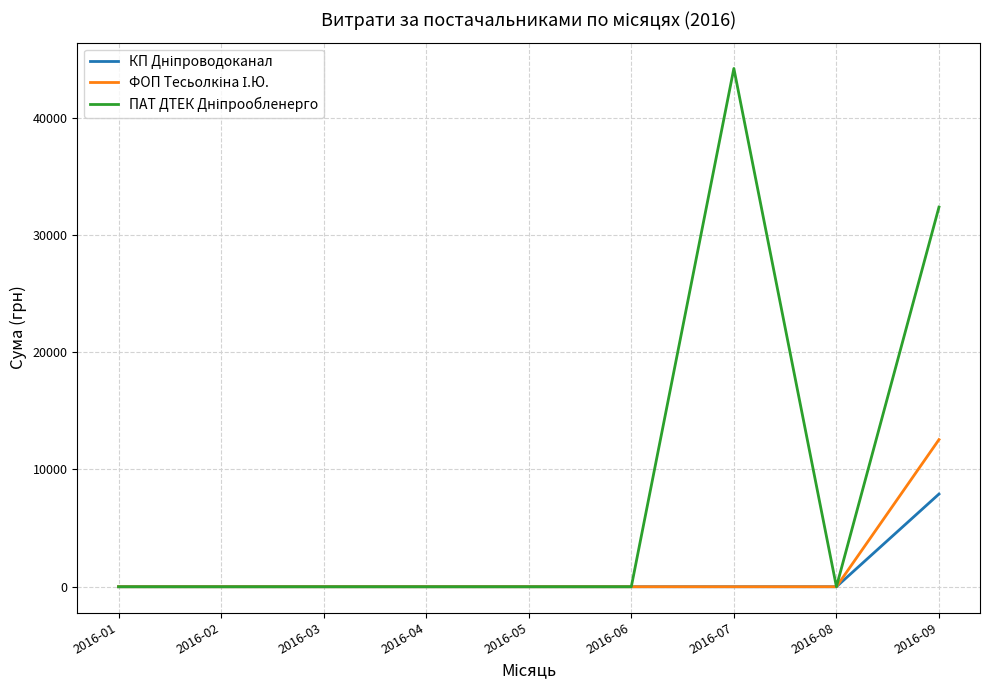

At which category is the sum across all series the highest?

2016-09